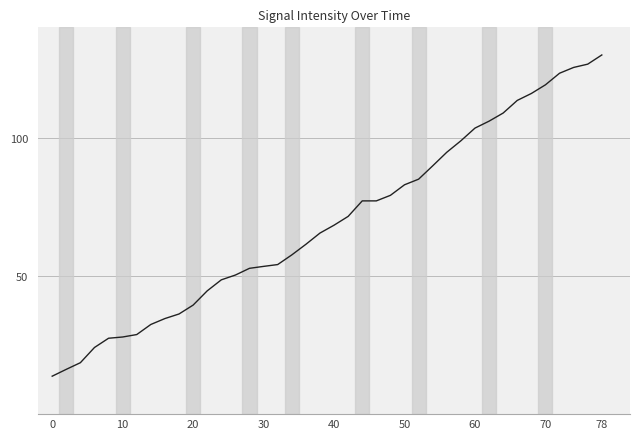

What is the minimum value shown in the chart?

13.7